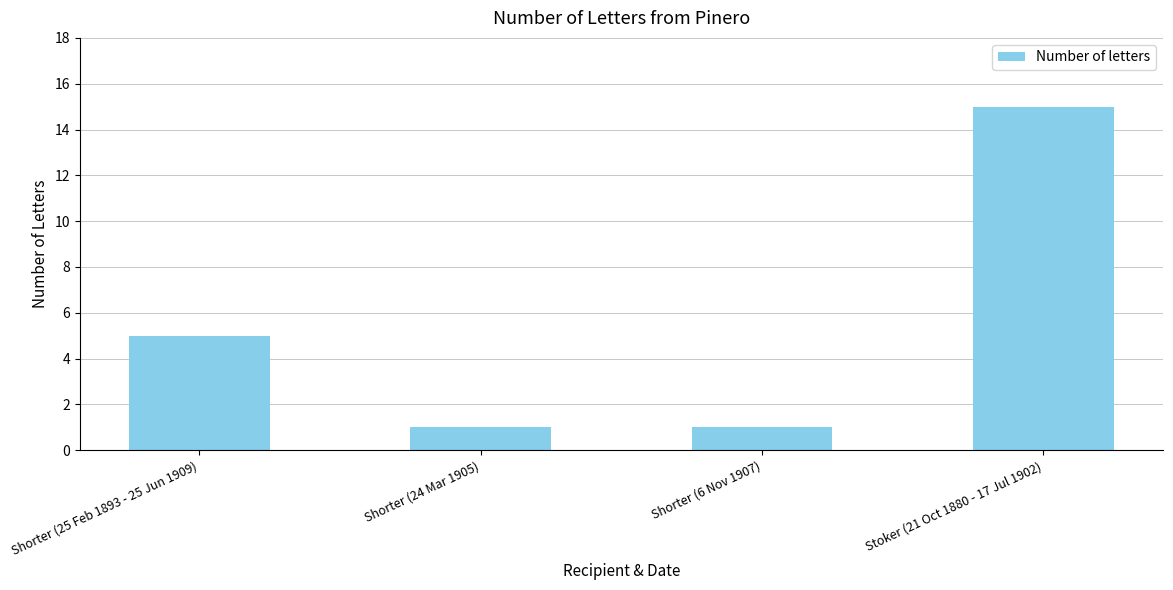

Reading left to right, what are all the values shown in this chart?

Shorter (25 Feb 1893 - 25 Jun 1909)=5	Shorter (24 Mar 1905)=1	Shorter (6 Nov 1907)=1	Stoker (21 Oct 1880 - 17 Jul 1902)=15